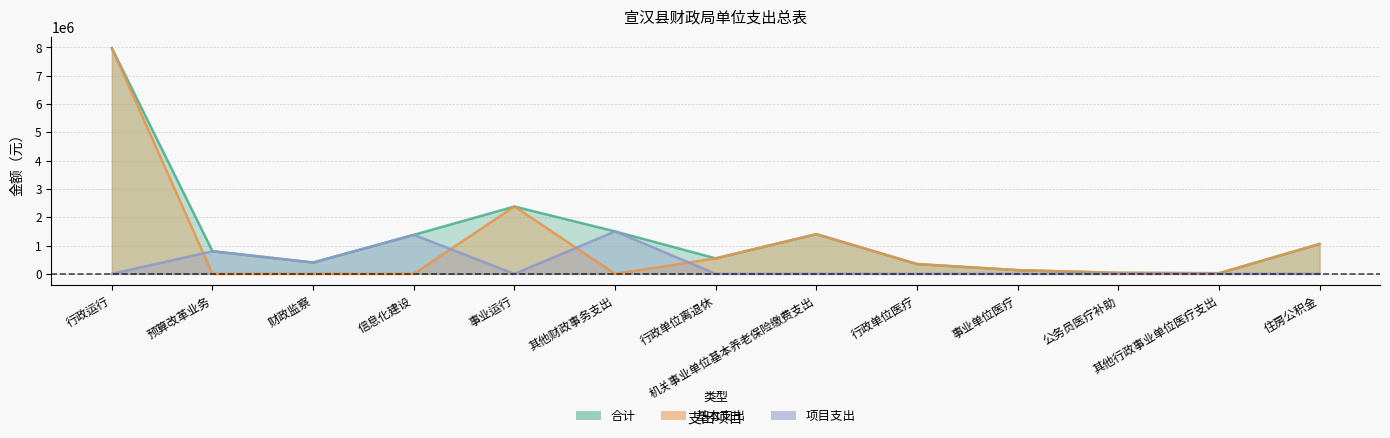

Reading left to right, what are all the values shown in this chart?

合计: 7976841	800000	400000	1378100	2379910	1500000	547600	1403494	346138	131137	36000	21835	1055678
基本支出: 7976841	0	0	0	2379910	0	547600	1403494	346138	131137	36000	21835	1055678
项目支出: 0	800000	400000	1378100	0	1500000	0	0	0	0	0	0	0